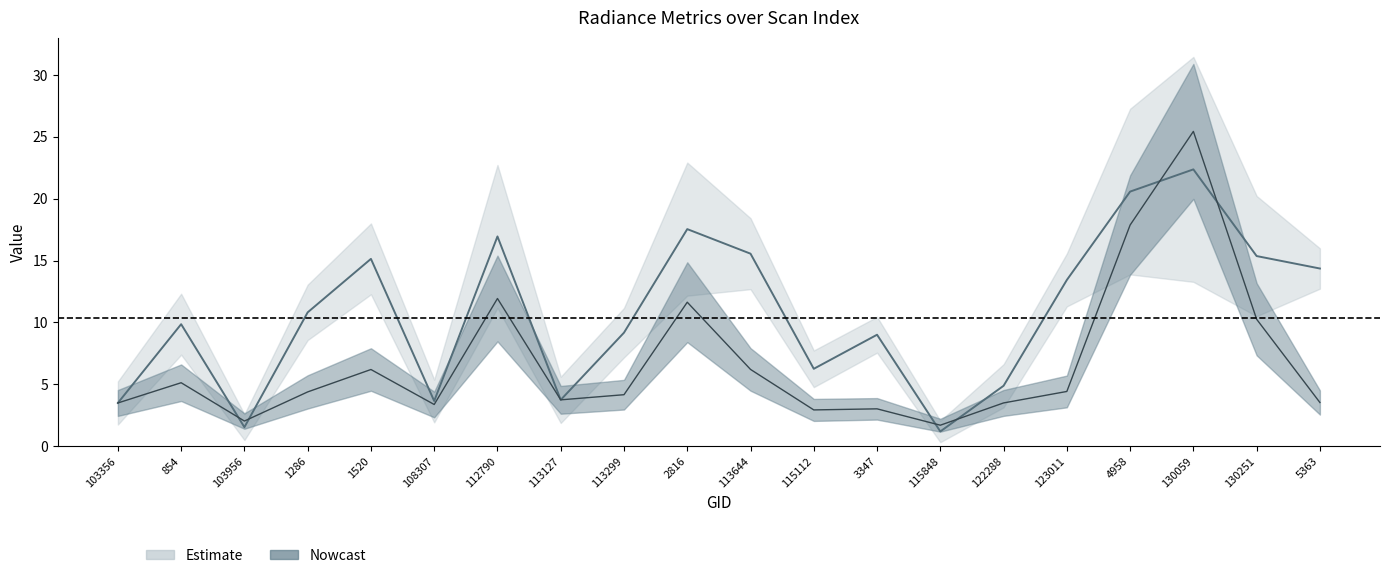

True or false: dnbrad has a value of 0.8 at 103956.

False